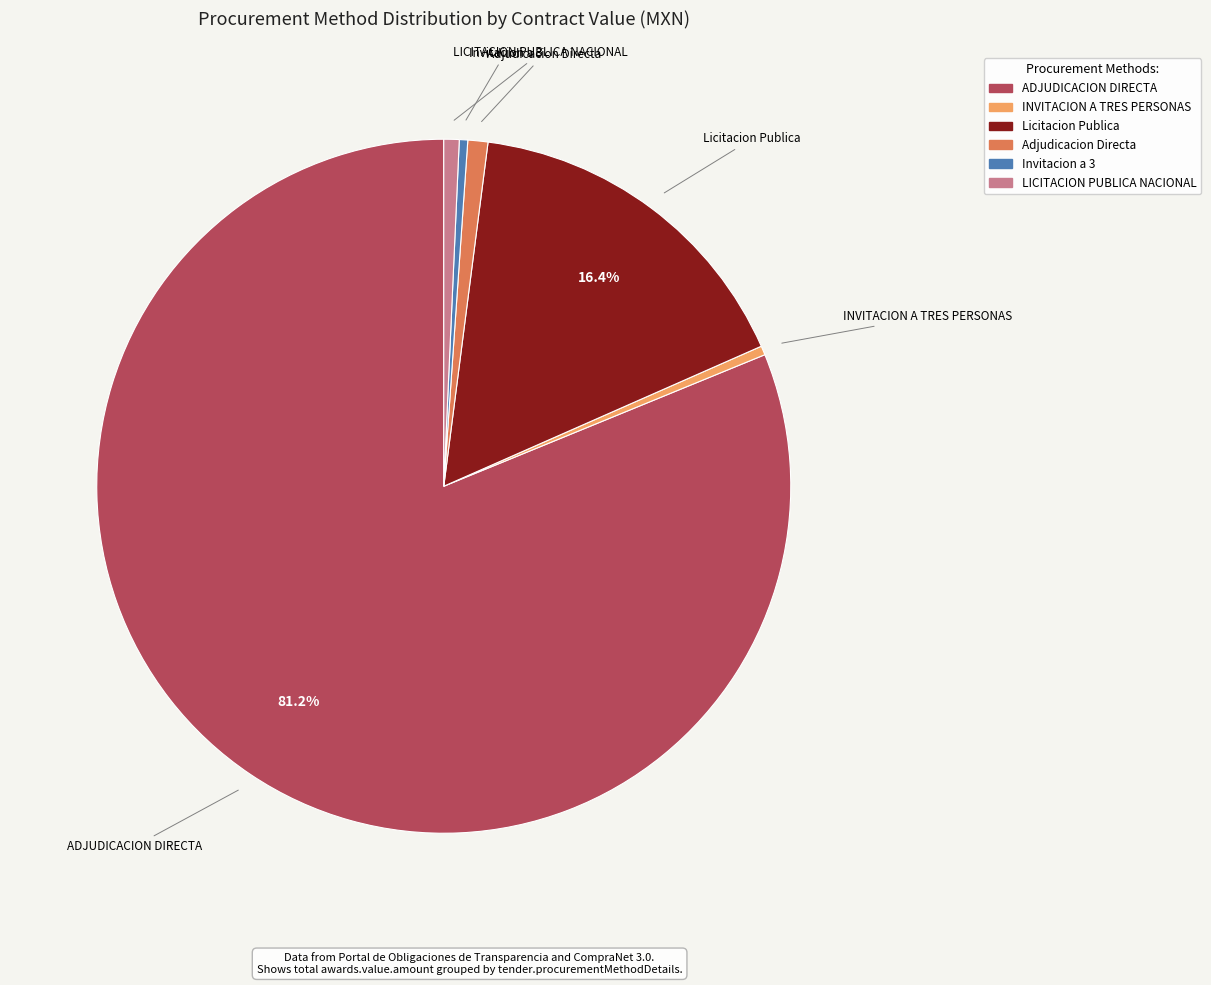

How many segments does this pie chart have?

6